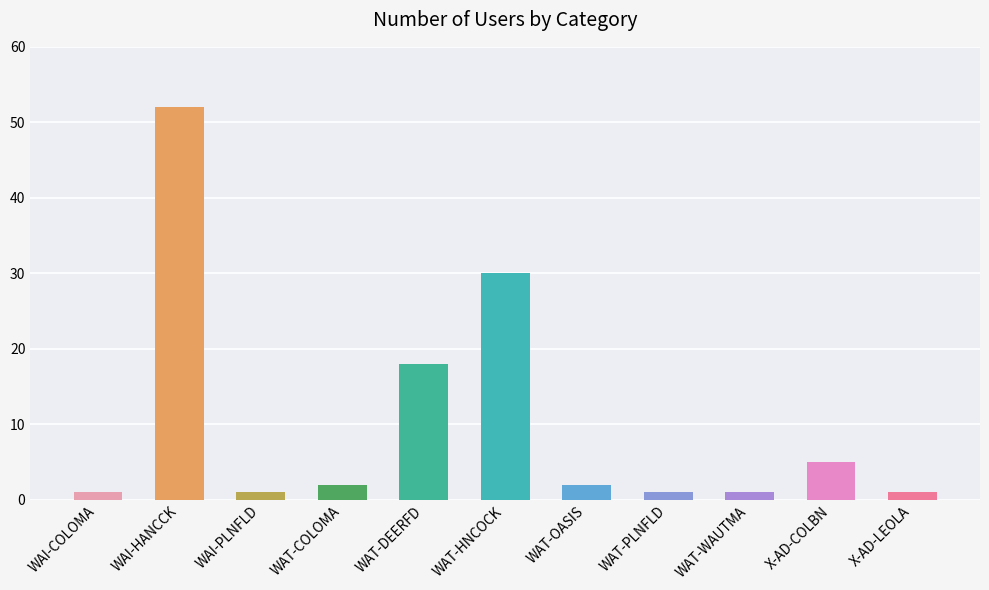

Does the chart contain any negative values?

No